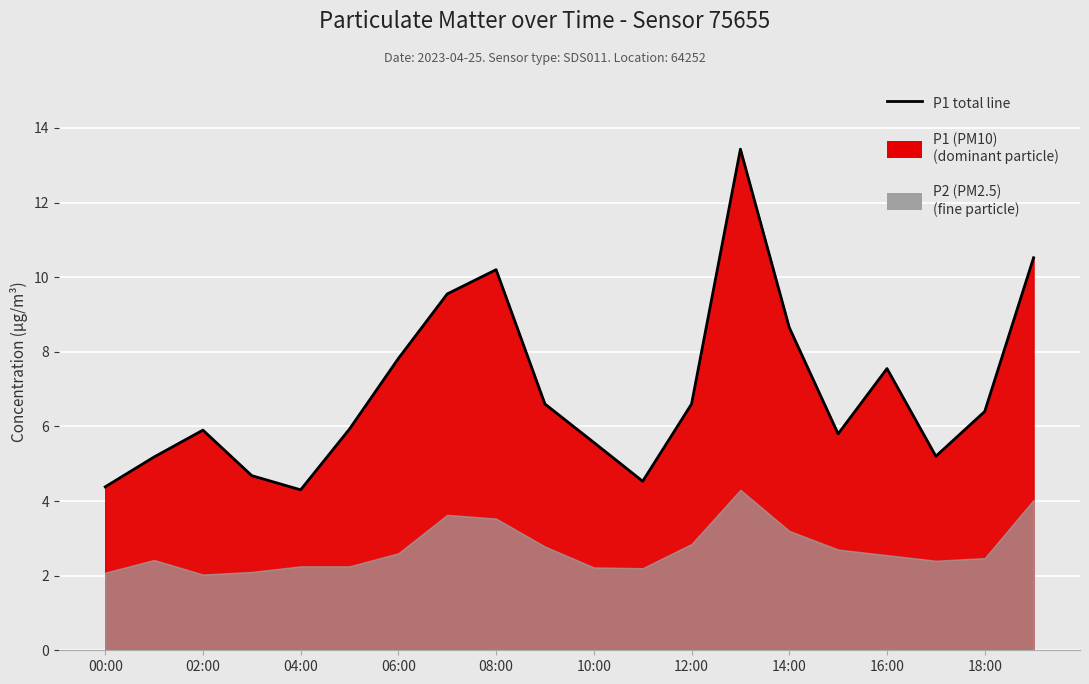

Which has a higher value, 11 or 15?

15